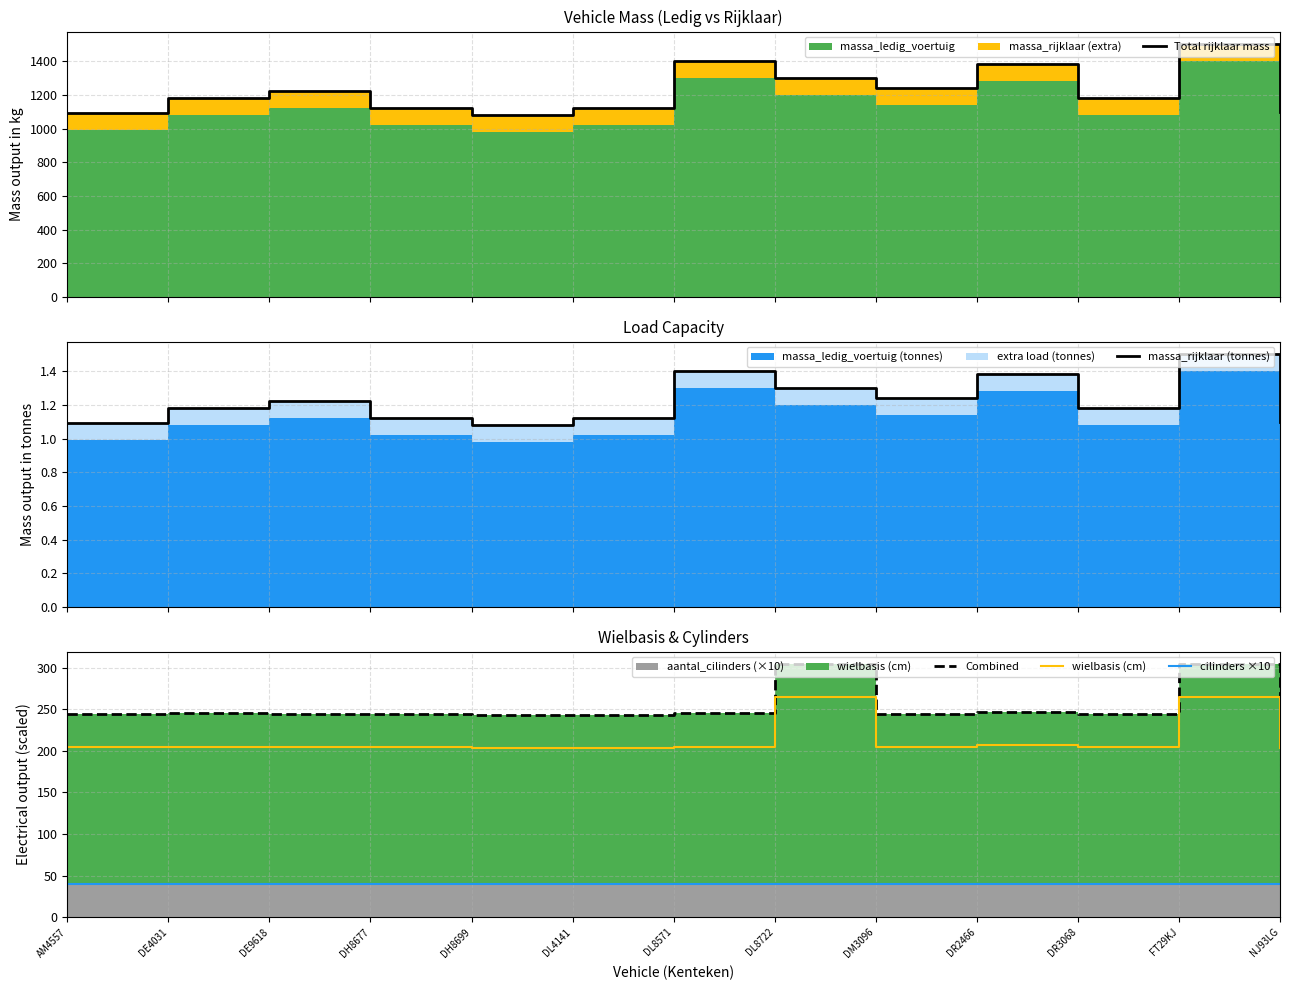

Does the chart display data point markers on the line(s)?

No